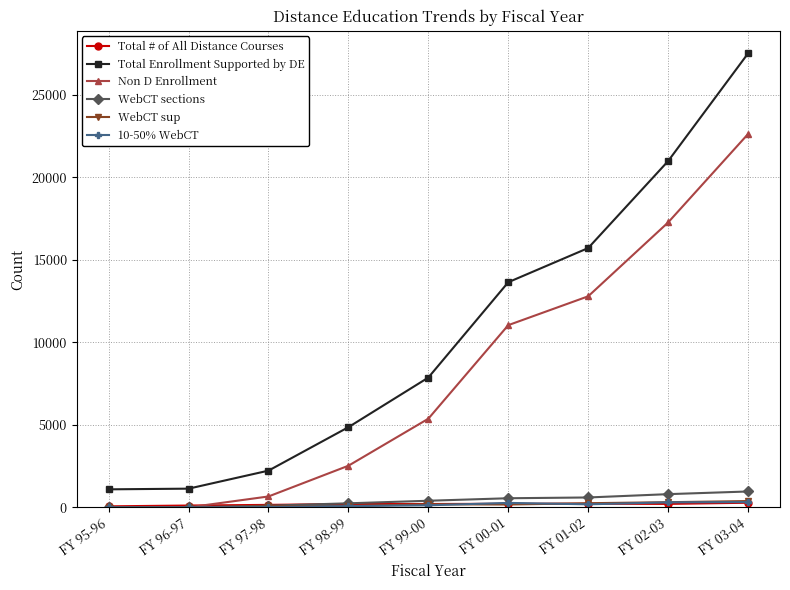

True or false: Non D Enrollment has more than 1 interior local peaks.

False